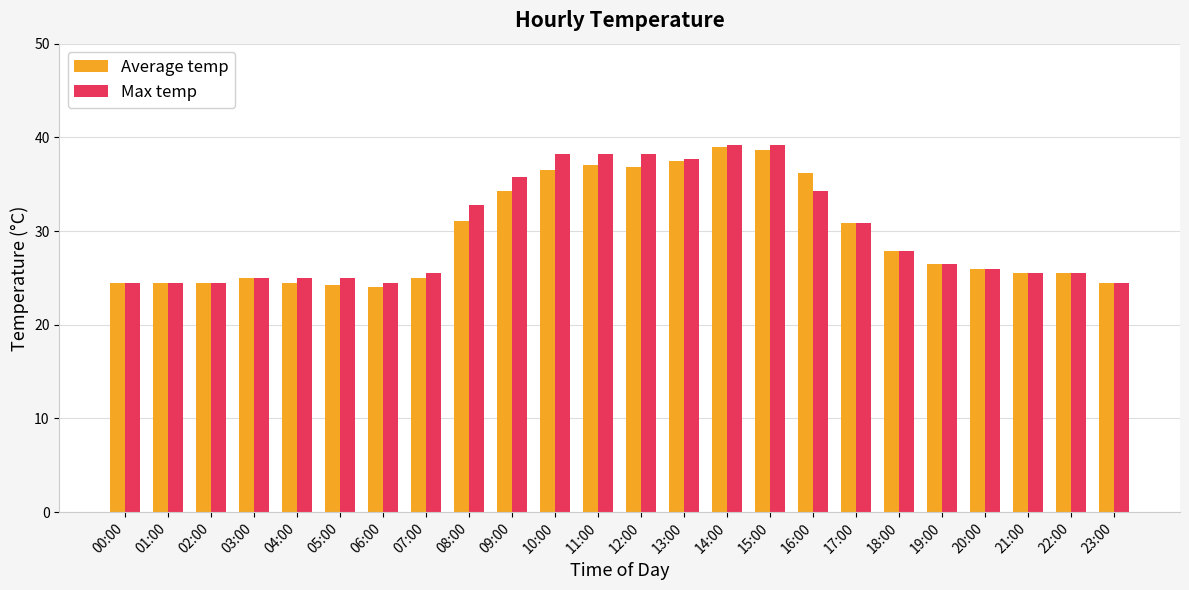

What is the spread (max minus min) of values at 09:00?

1.5